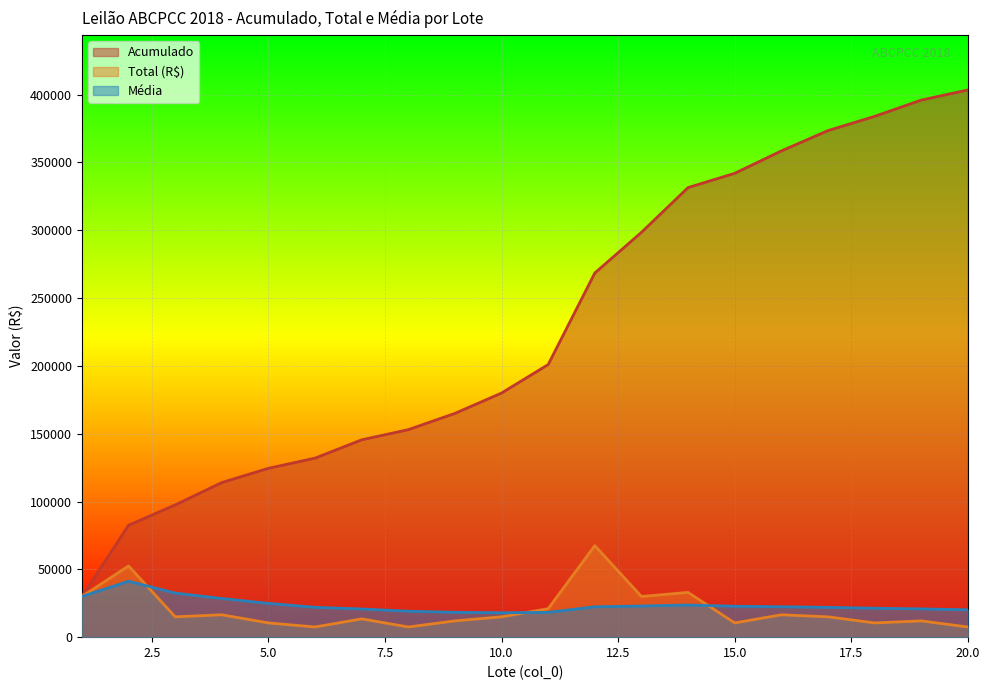

Where is Acumulado nearest to the value 216750?

11